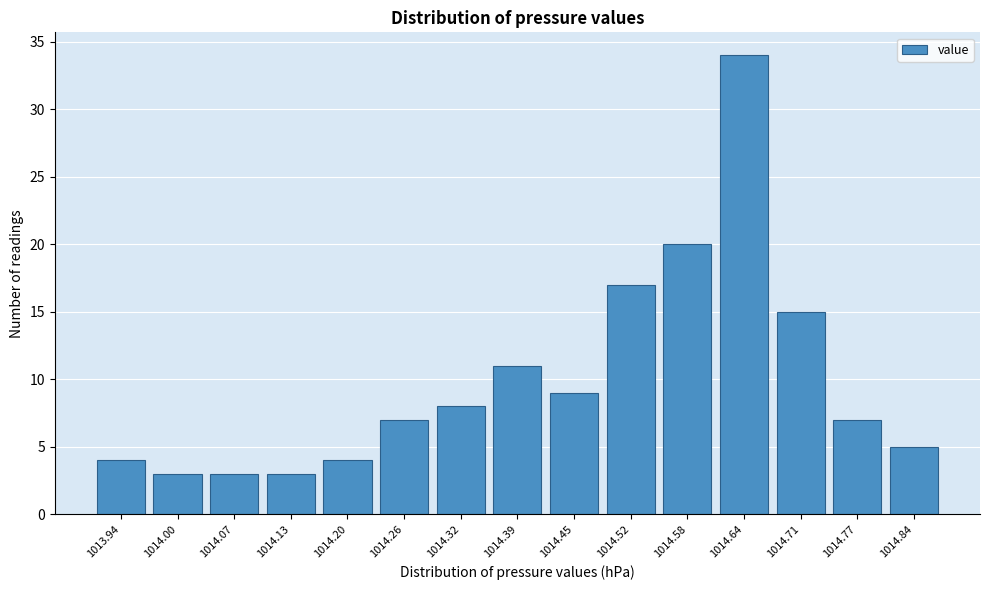

Reading left to right, transcribe all the data shown in this chart.

4	3	3	3	4	7	8	11	9	17	20	34	15	7	5